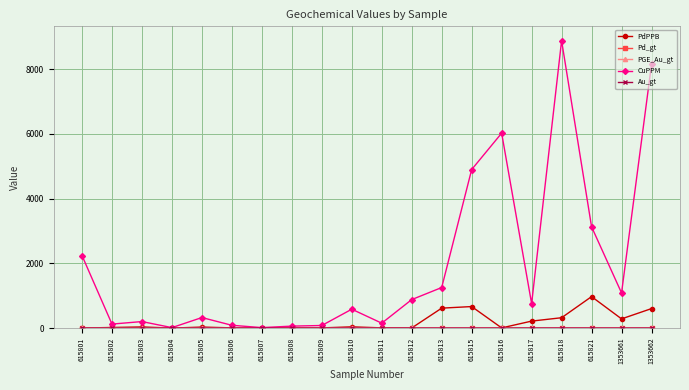

Which series has the largest total across all categories?

CuPPM